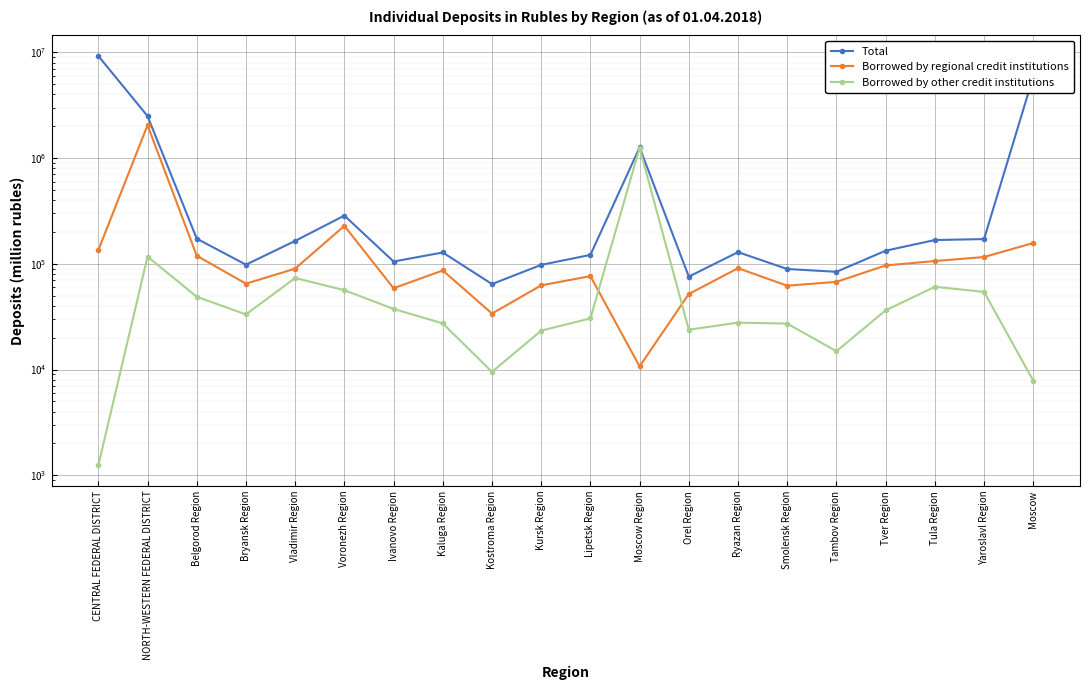

What is the label of the 12th point from the right?

Kostroma Region